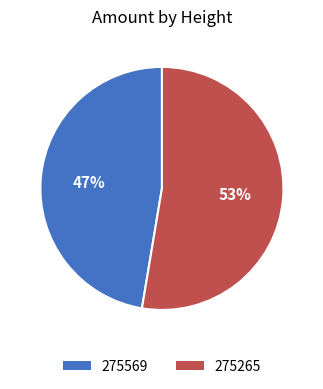

To the nearest percent, what portion does 275265 represent?

53%